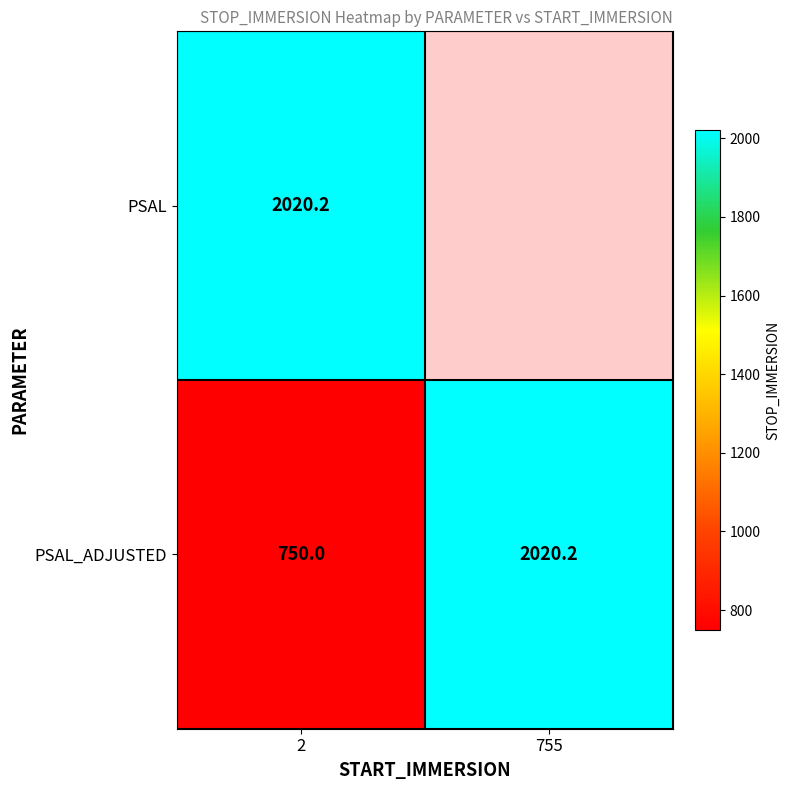

How many values in the PSAL_ADJUSTED series exceed 2020?

1